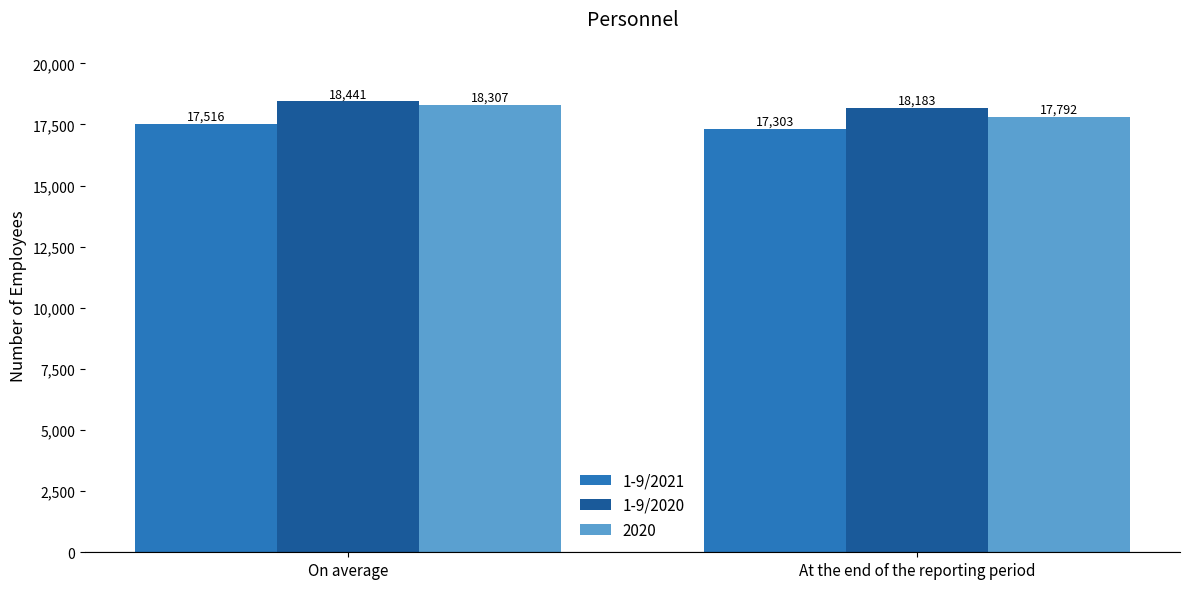

What is the highest value of the 1-9/2020 series?

18441